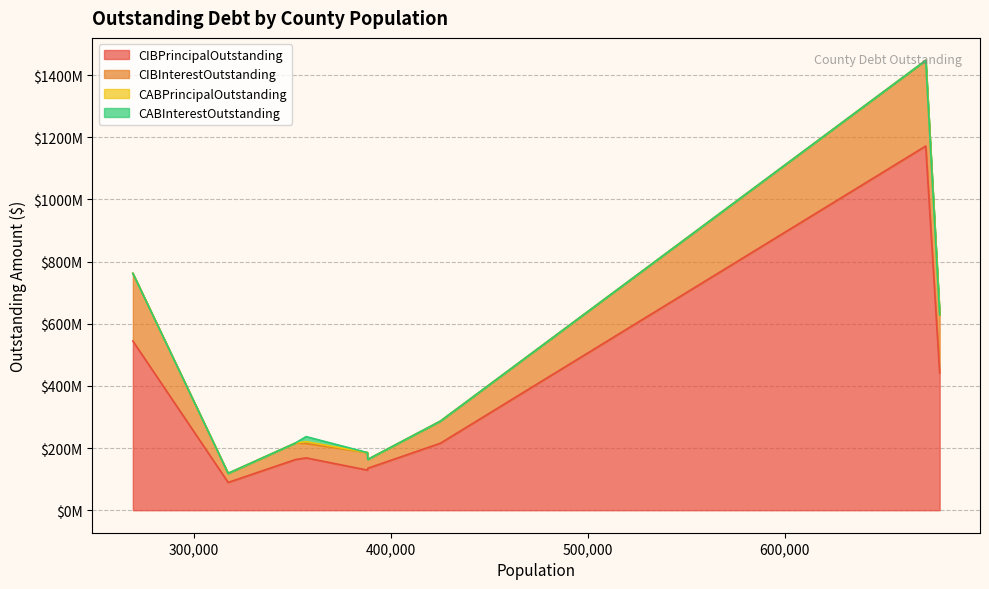

How many interior local peaks does the CIBInterestOutstanding series have?

3